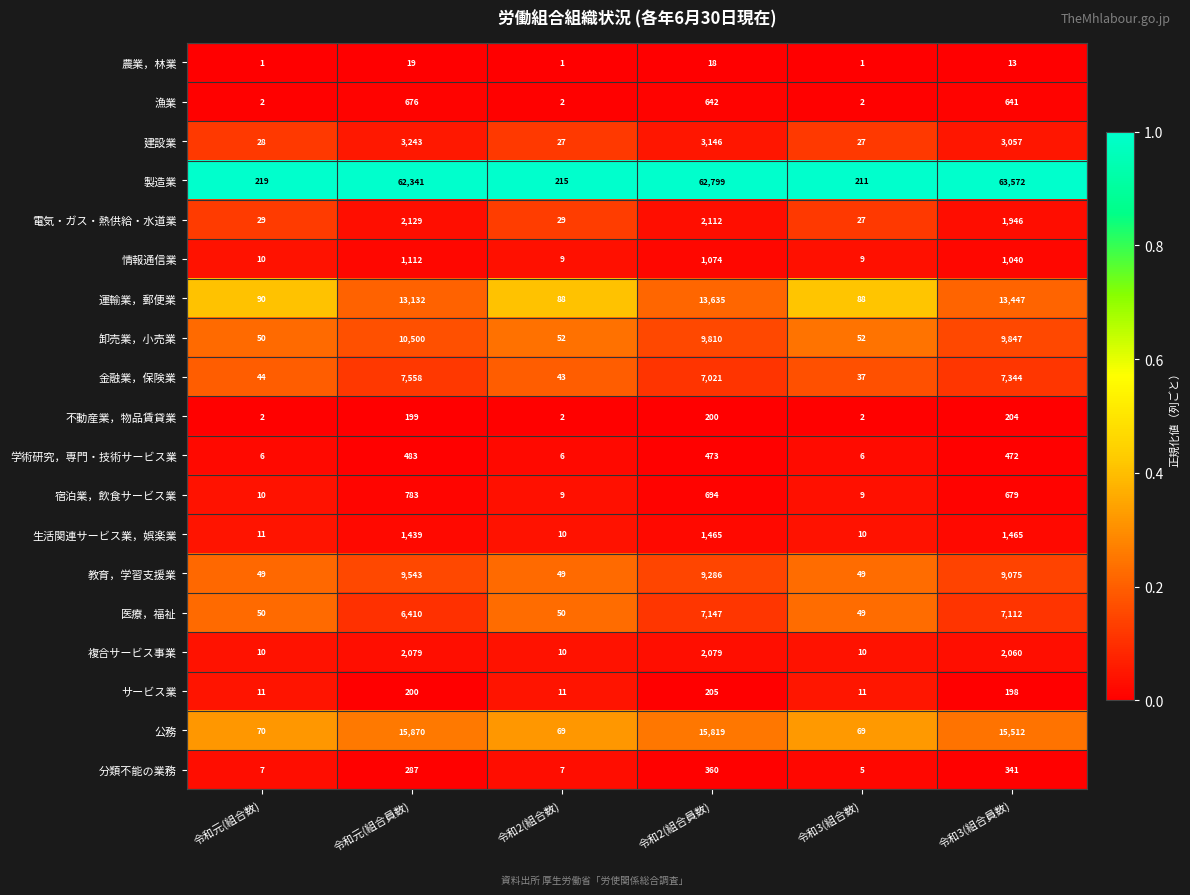

At which category is the sum across all series the highest?

令和3(組合員数)